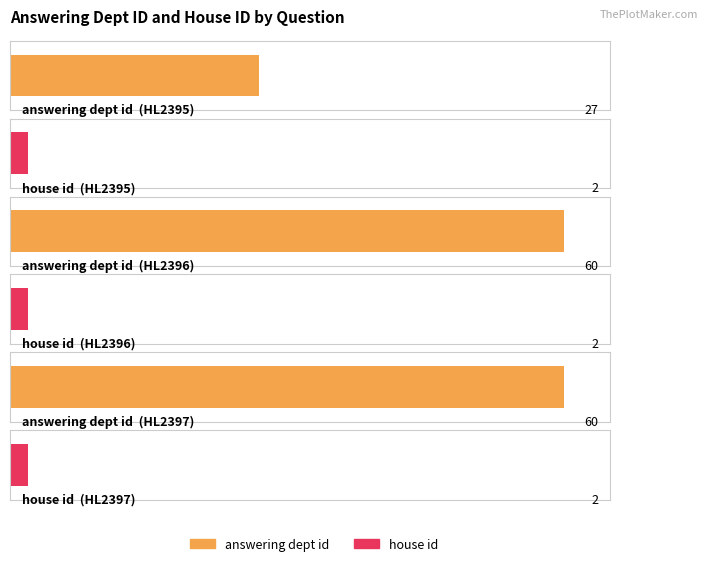

What are all the series names shown in the legend?

answering dept id, house id